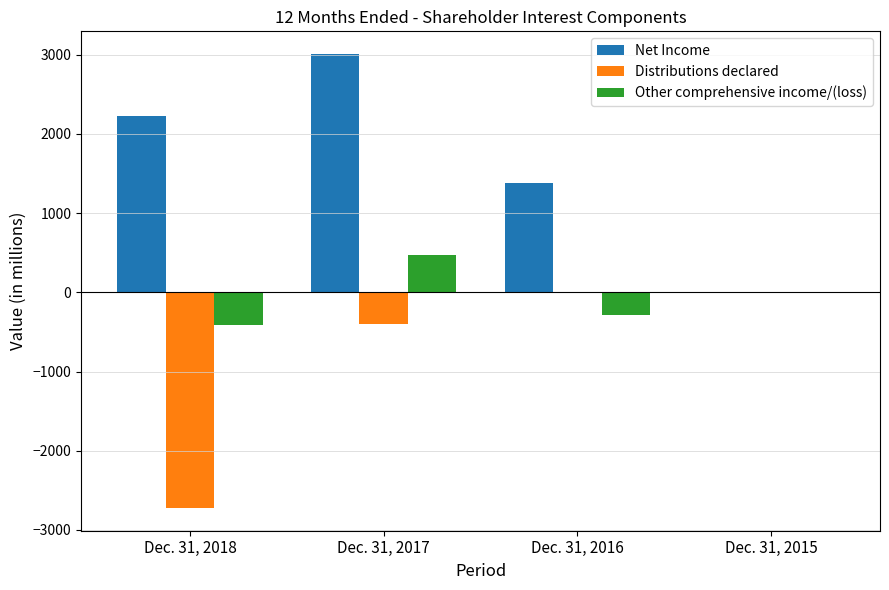

How many Net Income values are between 1373 and 3007?

3